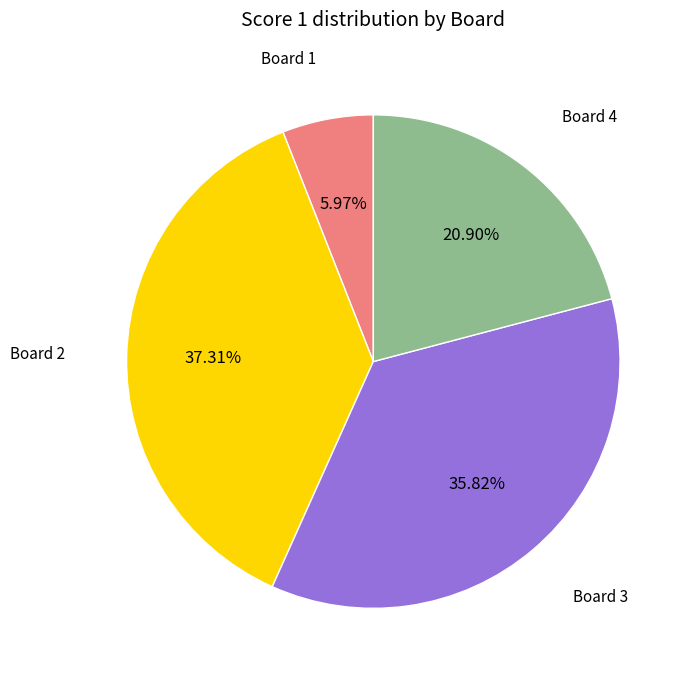

Is there a majority slice in this chart?

No